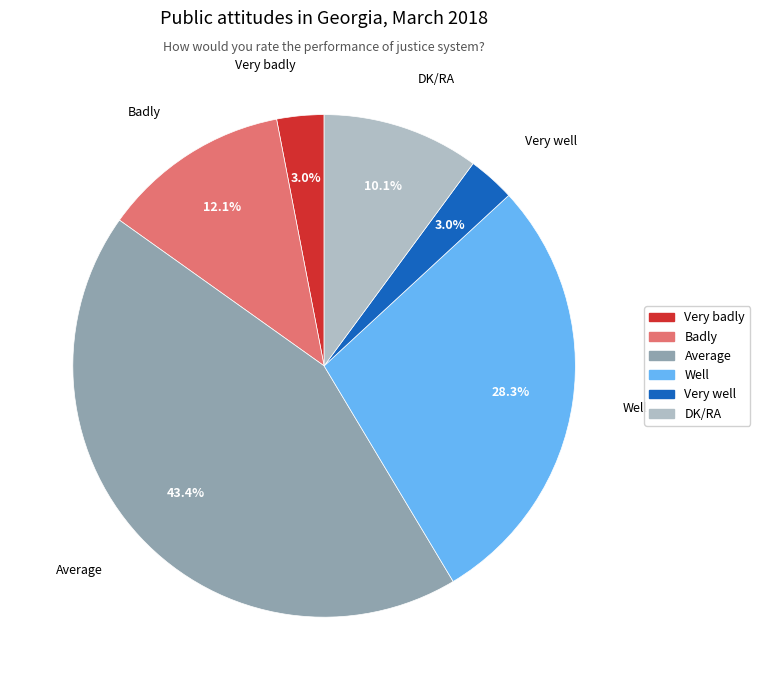

Is there any slice that represents more than half of the pie?

No